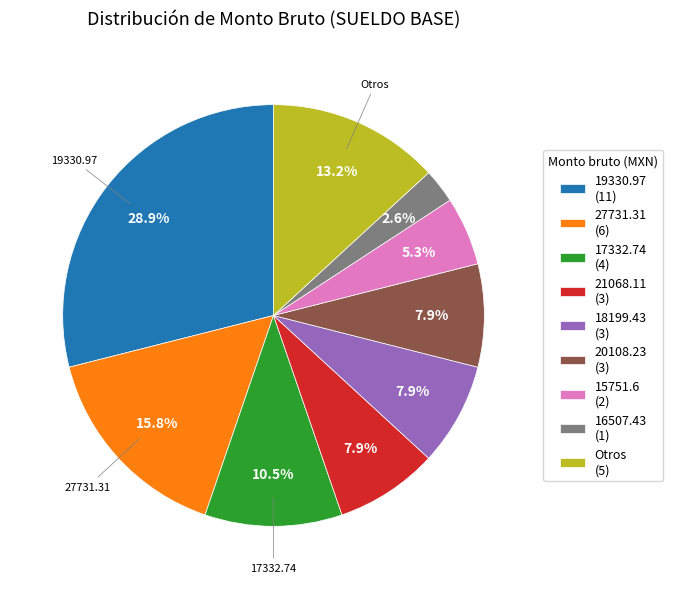

How many segments does this pie chart have?

9